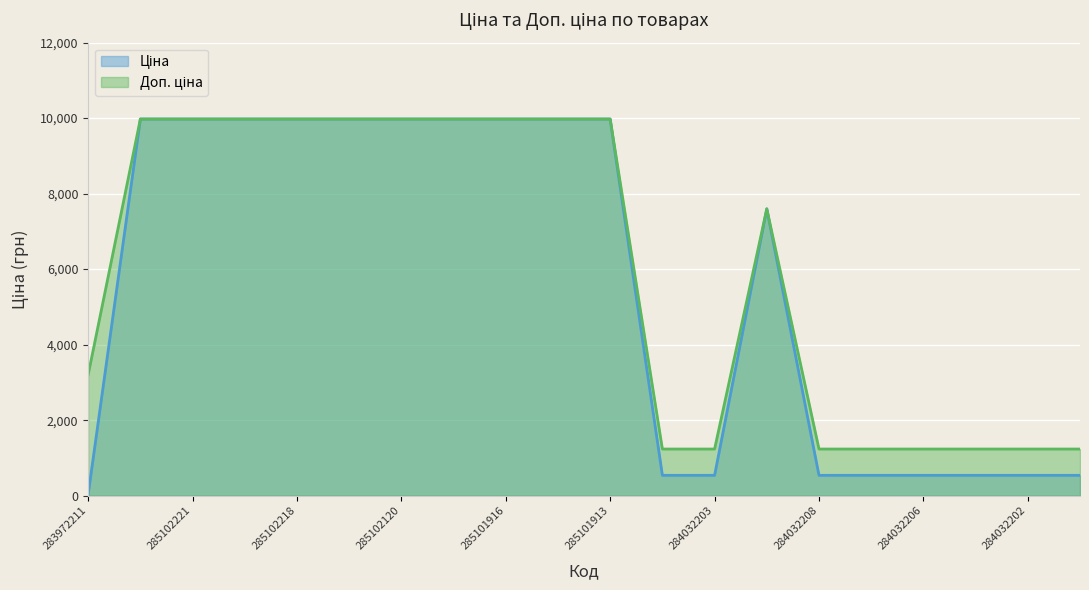

What is the sum of all Ціна values?

111690.5